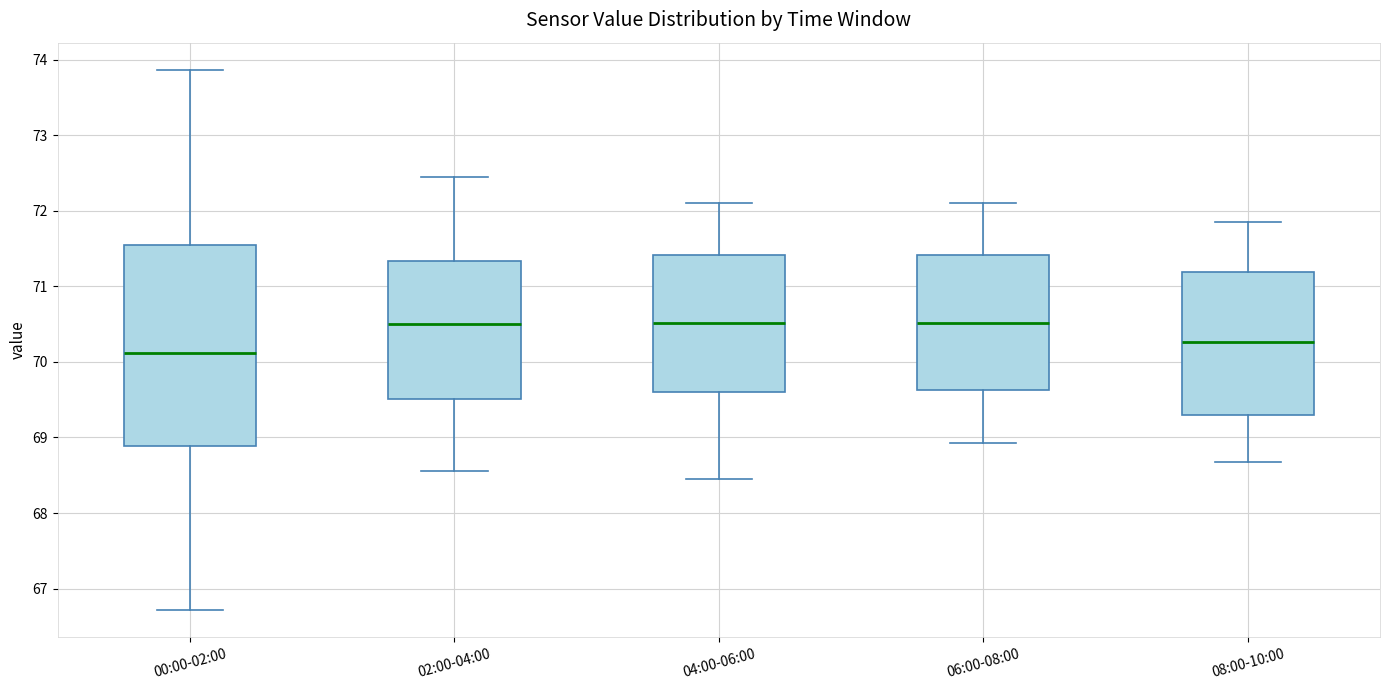

Reading left to right, read every box against the y-axis: the position of its median line, the range the box covers, and the ends of its whiskers. The values are not printed on the chart, so give them approximately, as read against the axis.

00:00-02:00: median 70.1, box 68.9 to 71.5, whiskers 66.7 to 73.9
02:00-04:00: median 70.5, box 69.5 to 71.3, whiskers 68.6 to 72.5
04:00-06:00: median 70.5, box 69.6 to 71.4, whiskers 68.5 to 72.1
06:00-08:00: median 70.5, box 69.6 to 71.4, whiskers 68.9 to 72.1
08:00-10:00: median 70.3, box 69.3 to 71.2, whiskers 68.7 to 71.9